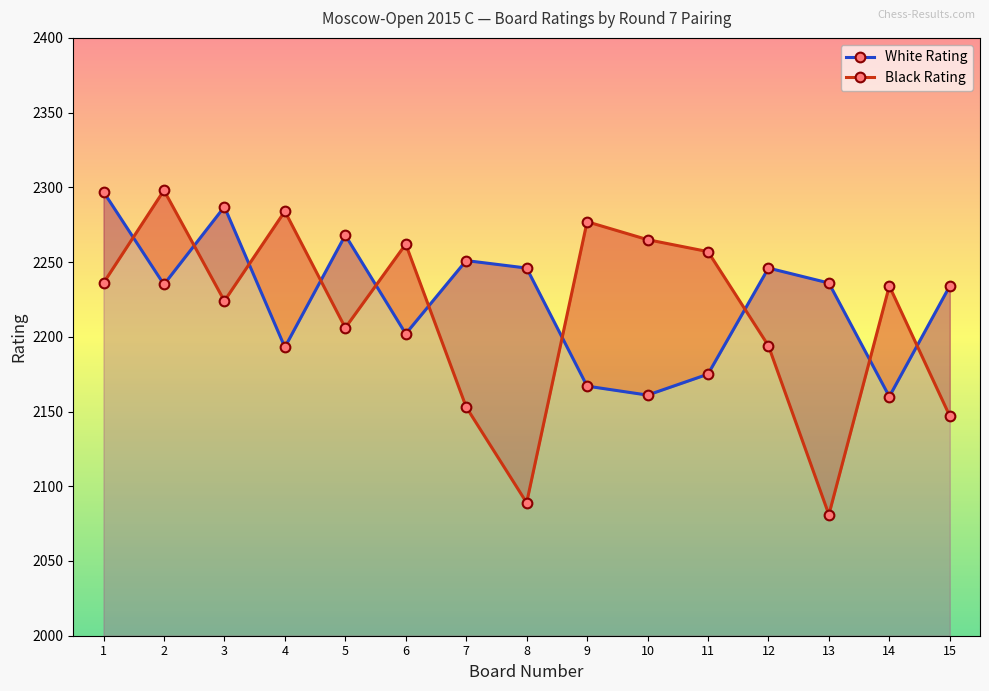

Is the value of Black Rating at 15 greater than the value of White Rating at 3?

No